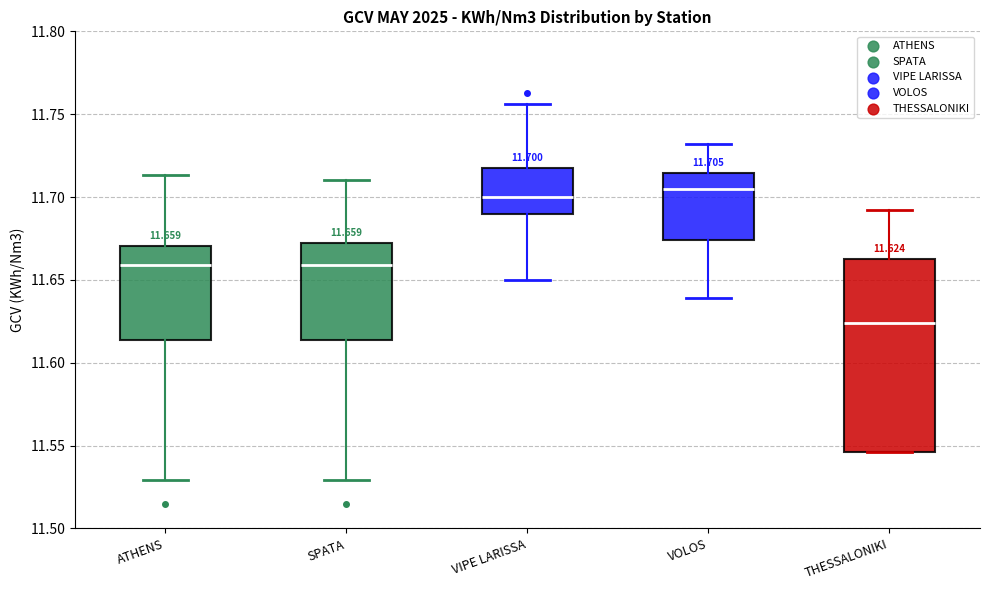

Which box's median line is the highest?

VOLOS